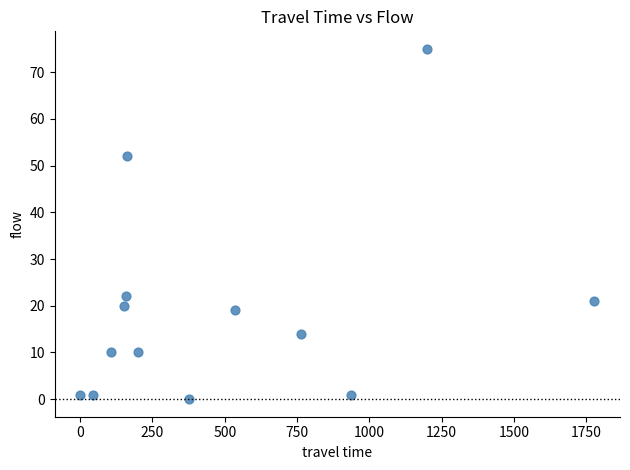

What is the range of Y values (max minus min)?

75